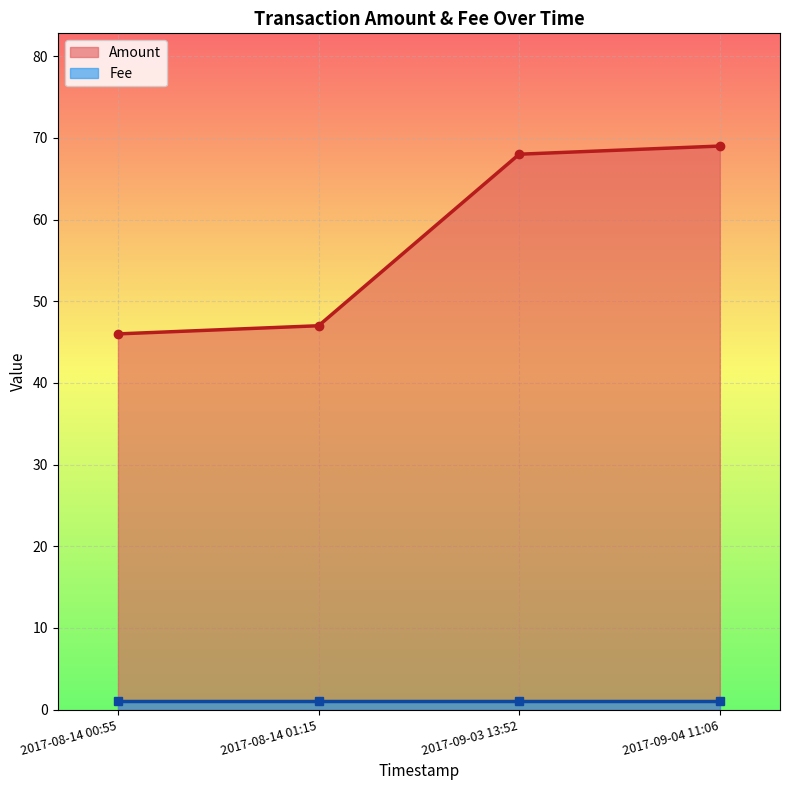

What is the minimum value for Amount?

46